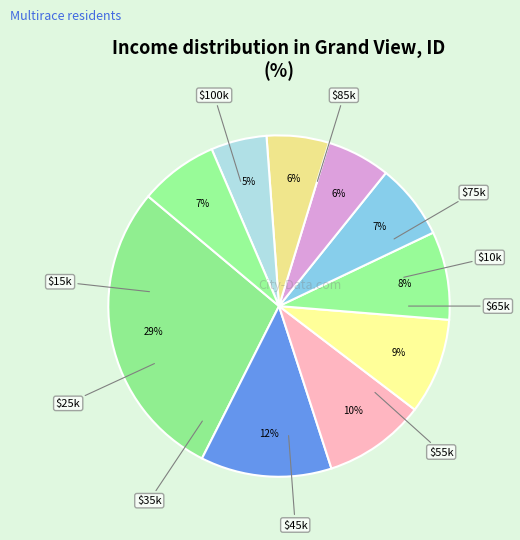

How many slices are in this pie chart?

10